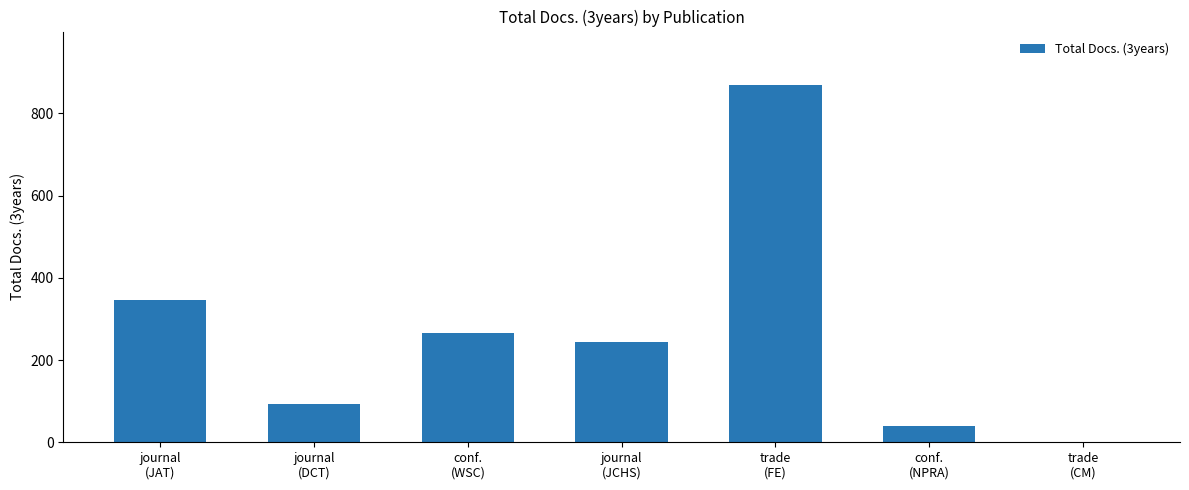

Between trade
(CM) and journal
(JAT), which is larger?

journal
(JAT)